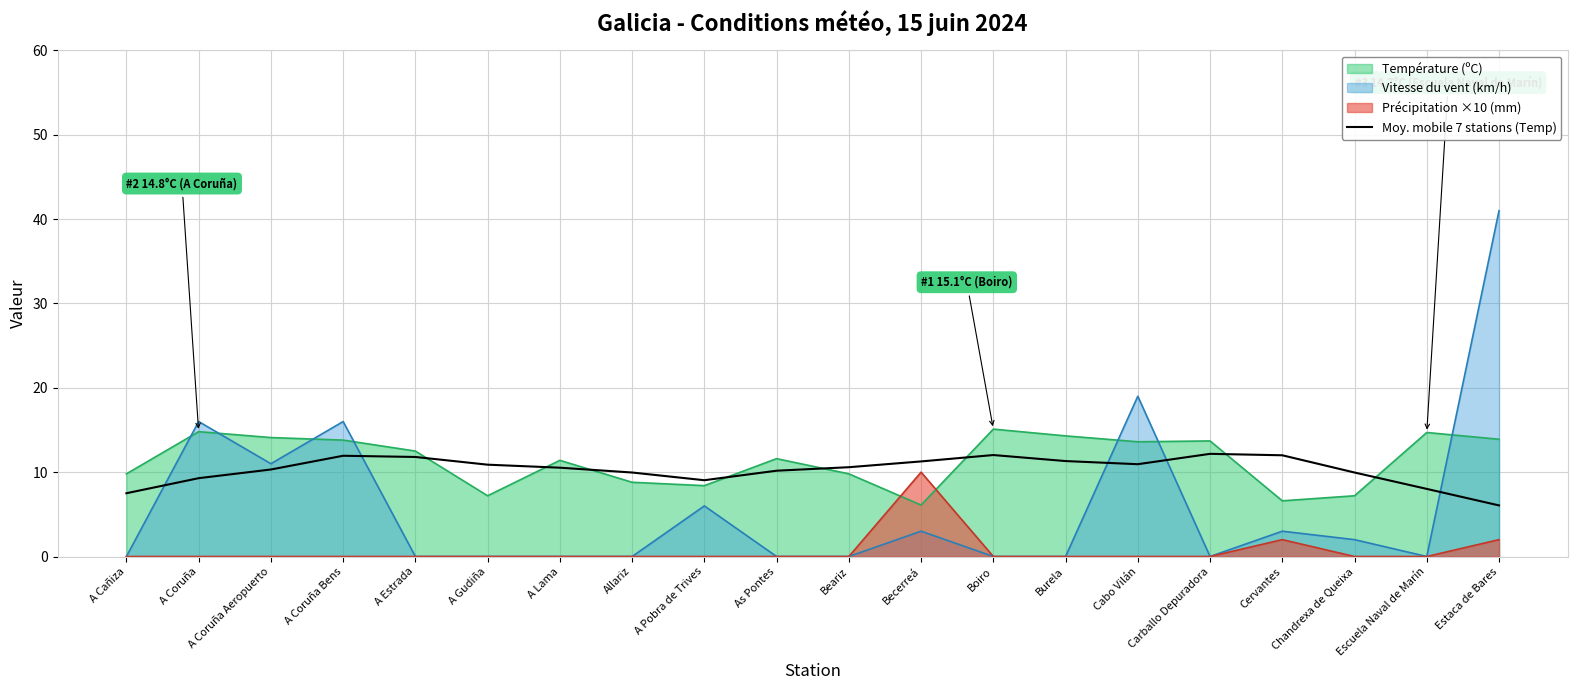

How many lines are shown in the chart?

4